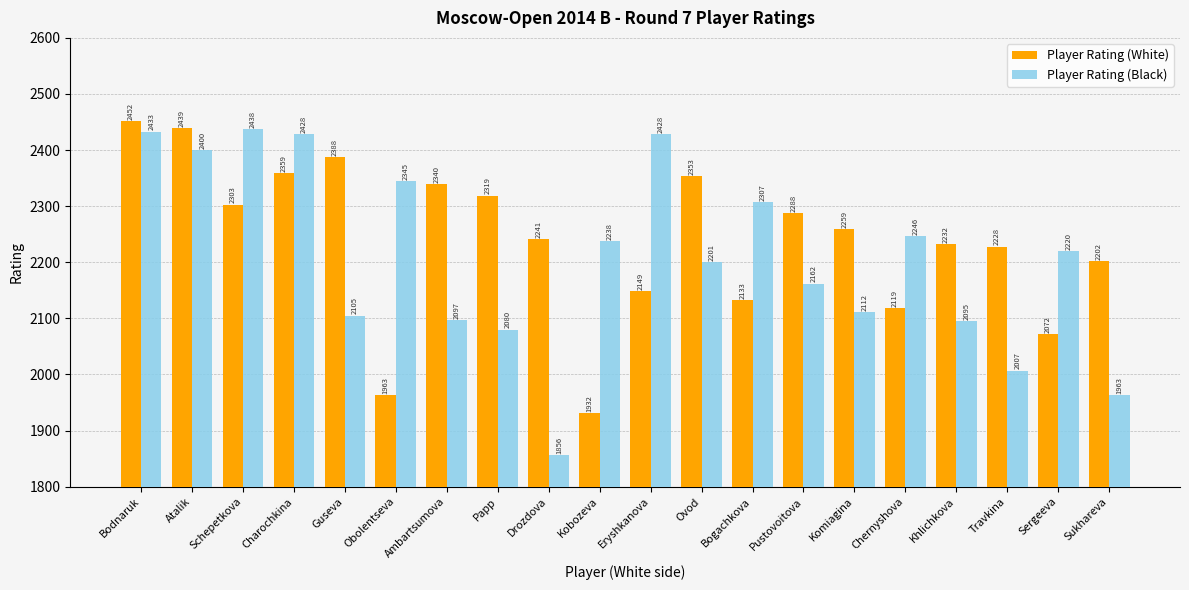

At how many categories does at least one series exceed 2417?

5